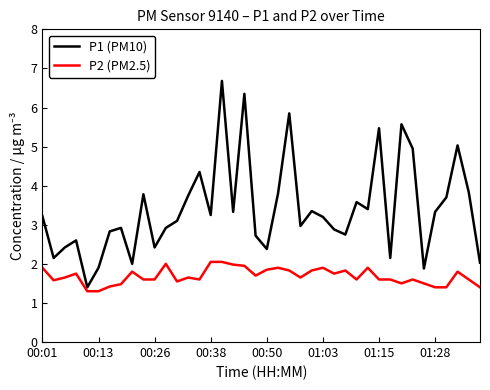

True or false: P1 (PM10) has more than 0 interior local peaks.

True